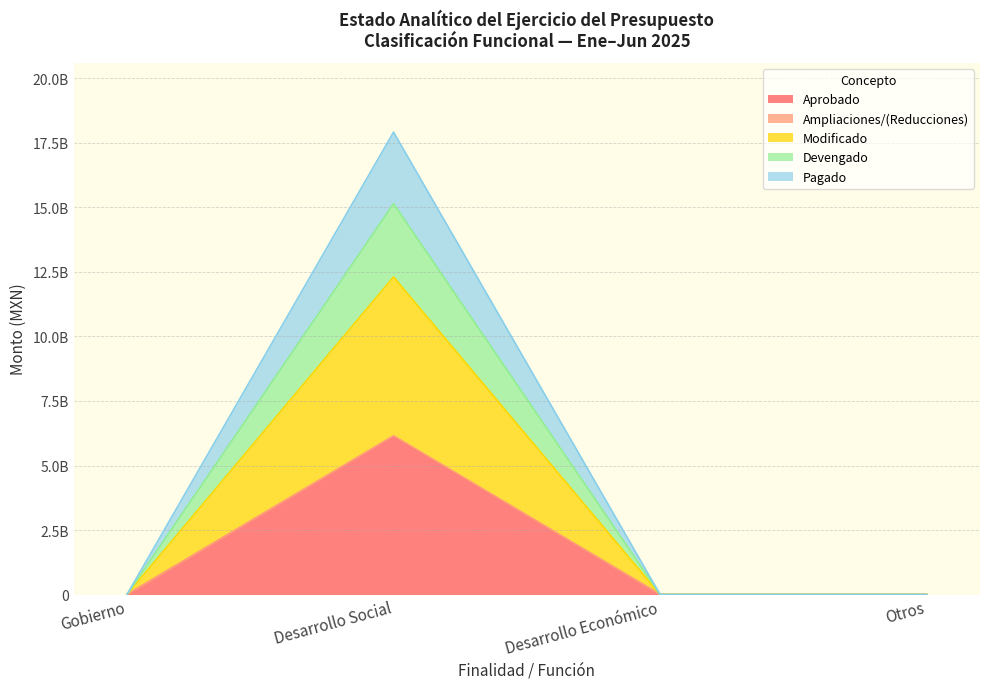

What is the label of the 4th point from the right?

Gobierno